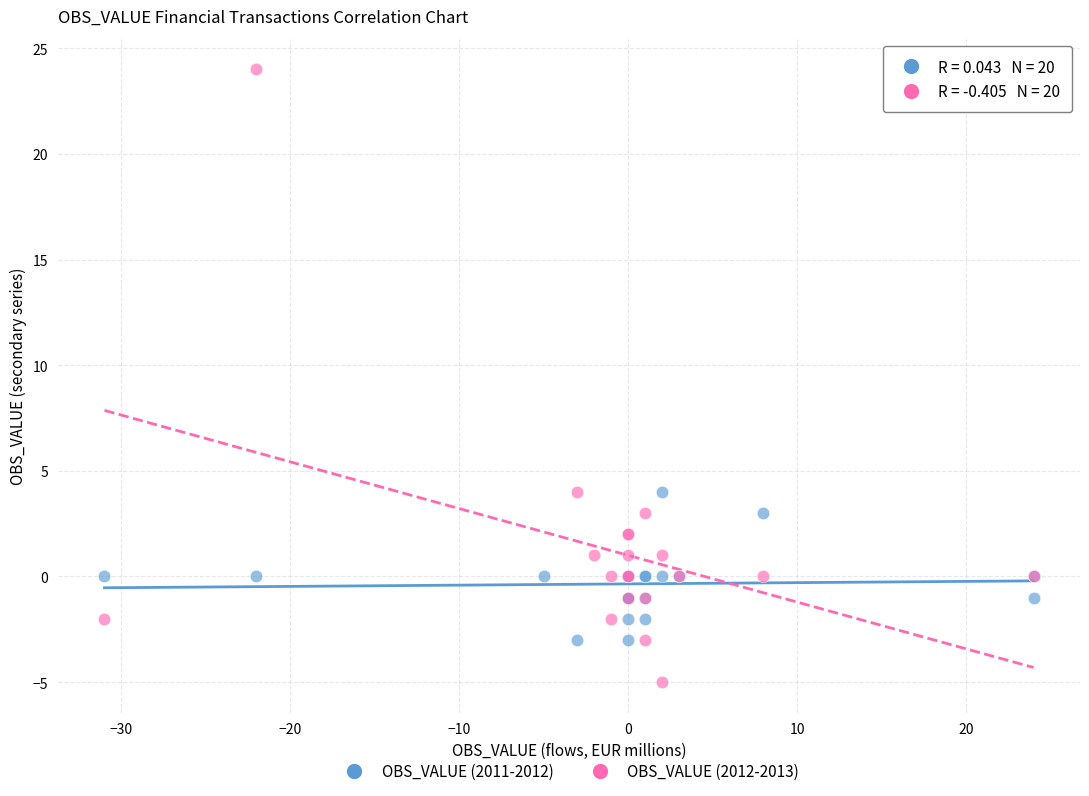

Which series has the largest Y range (max minus min)?

OBS_VALUE (2012-2013)